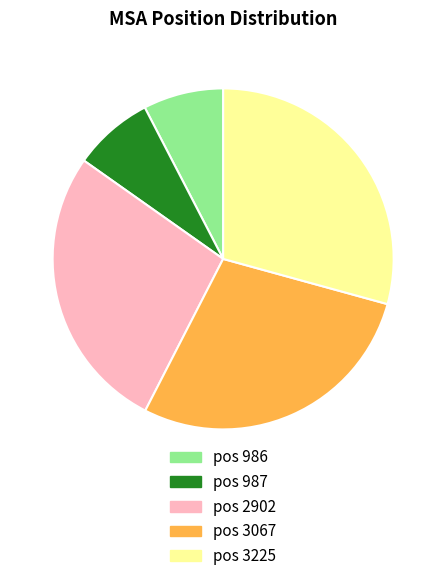

Which category has the biggest portion of the pie?

pos 3225